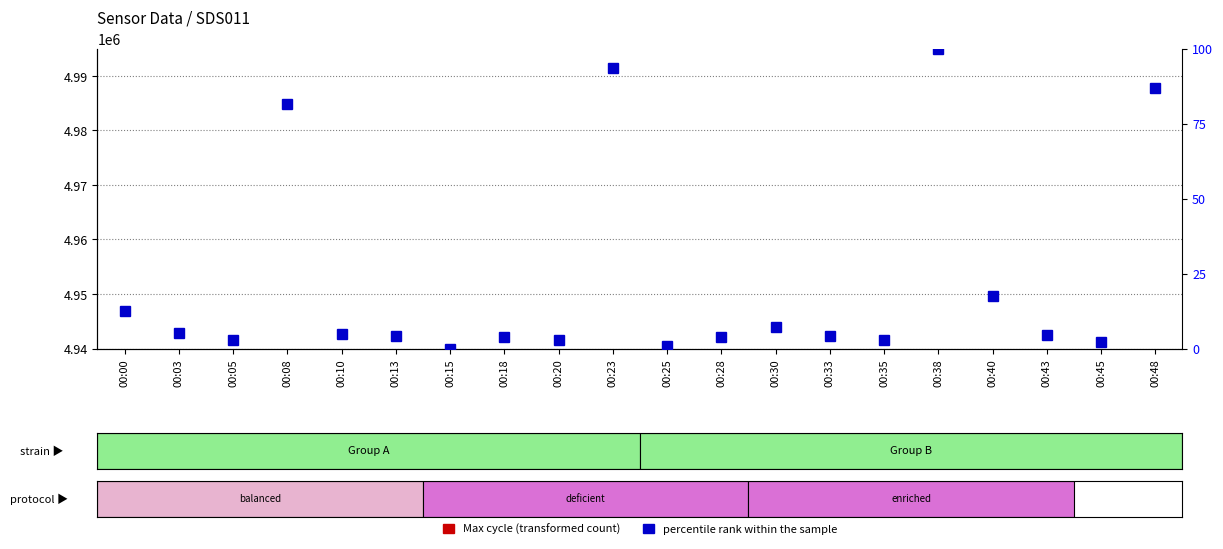

What is the value of the percentile rank within the sample bar at the 14th from the left?

4.3